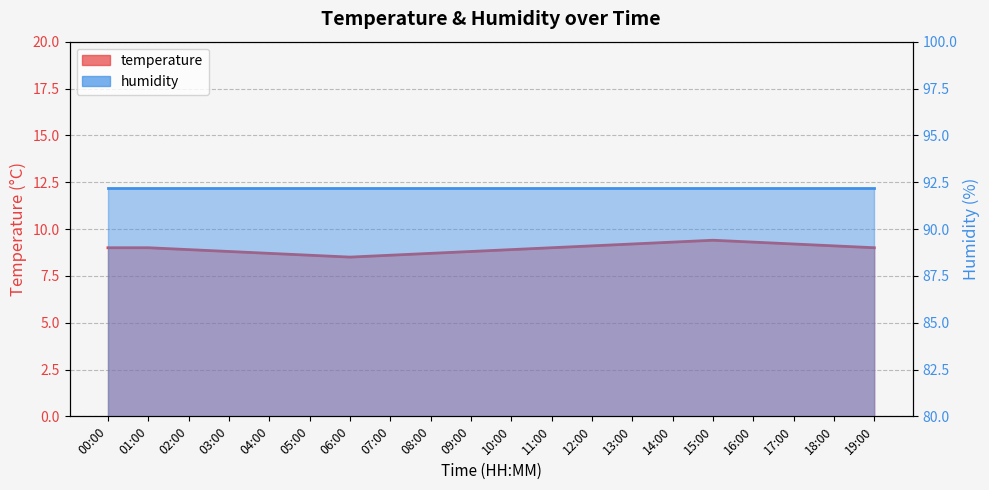

The chart shows a value of 9.4 at 15:00. True or false?

True